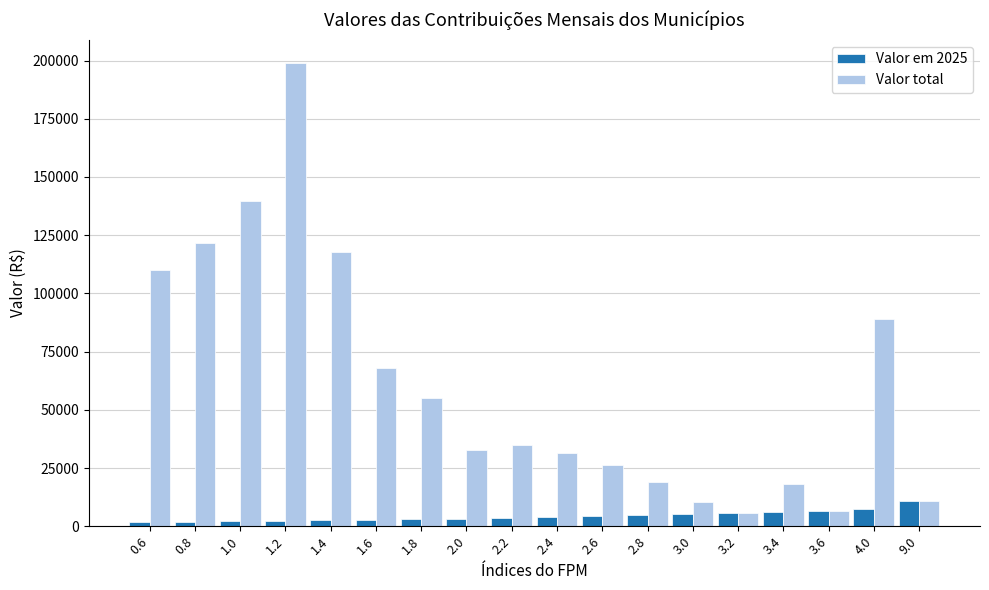

Which series has the largest range (max minus min)?

Valor total